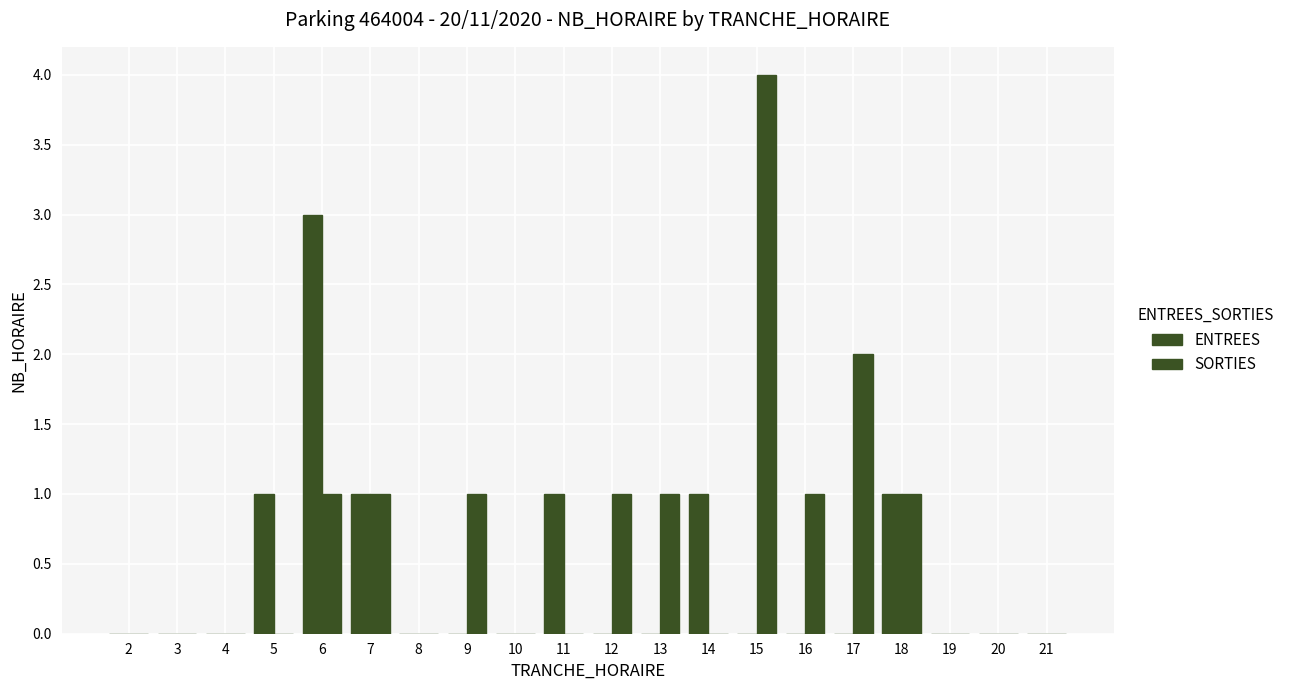

At 10, list the series in order from smallest to largest.

ENTREES, SORTIES